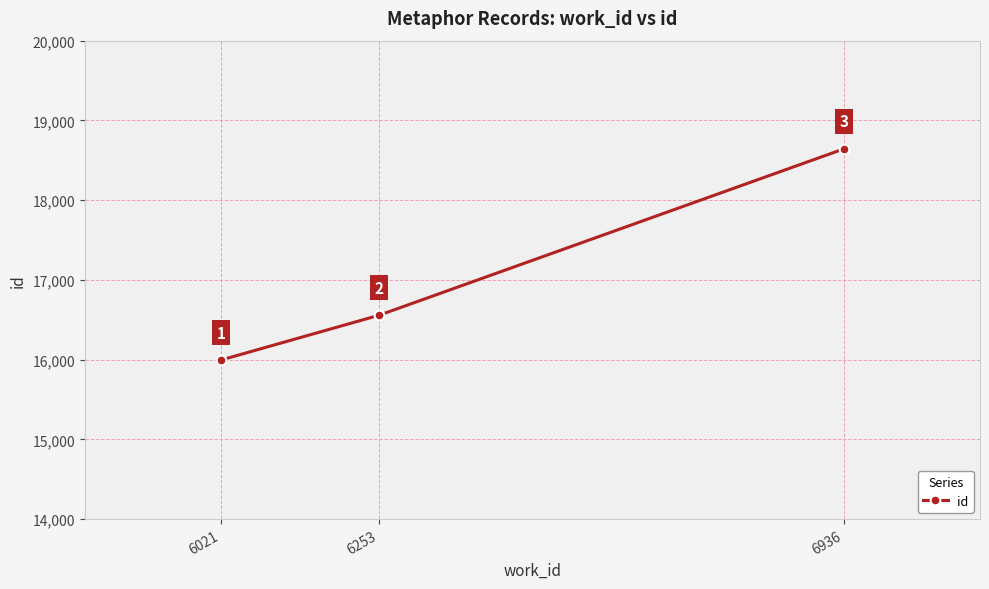

Which has a higher value, 6253 or 6021?

6253